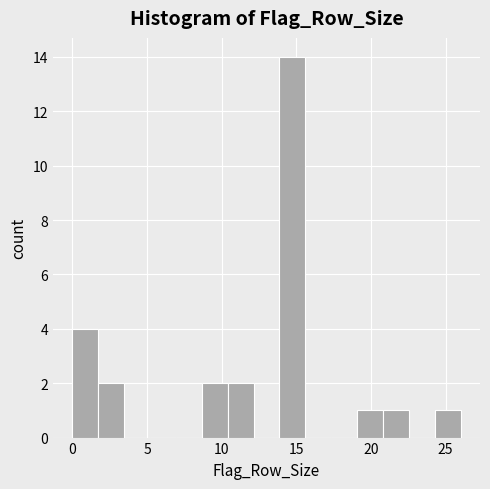

Read against the x-axis, roughly where is the centre of the tallest bar?

14.5